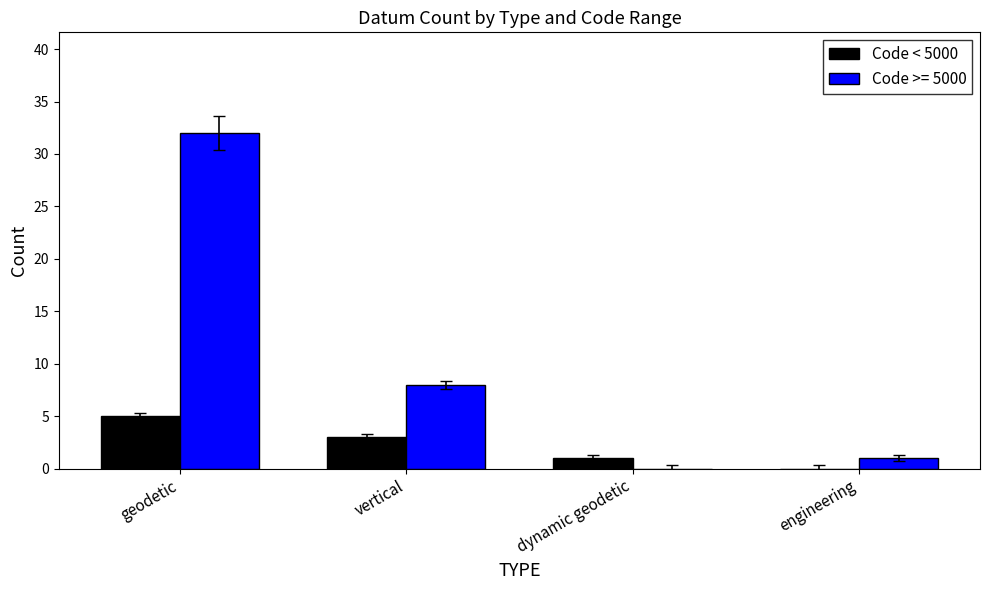

Reading left to right, extract all data points from this chart.

Code < 5000: 5	3	1	0
Code >= 5000: 32	8	0	1